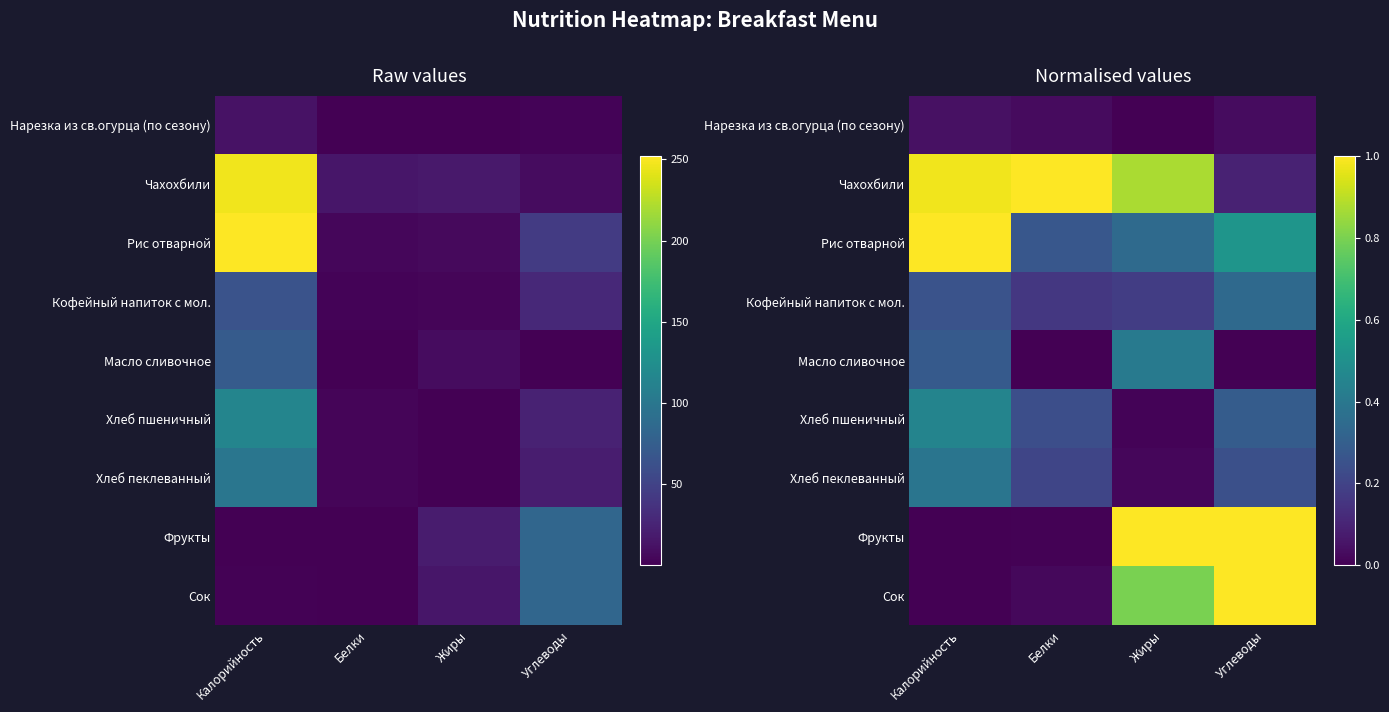

True or false: Нарезка из св.огурца (по сезону) has a value of 0.0 at Углеводы.

True